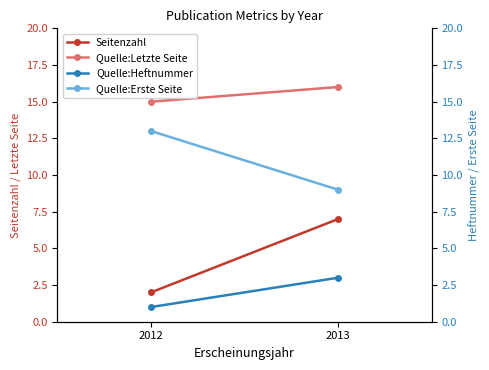

What is the minimum value for Quelle:Erste Seite?

9